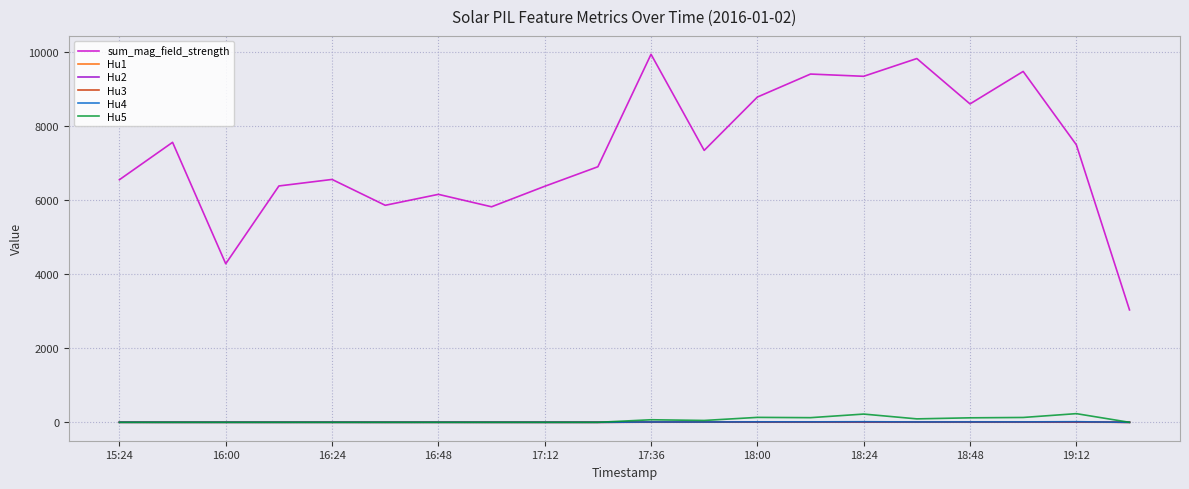

Does the chart display data point markers on the line(s)?

No